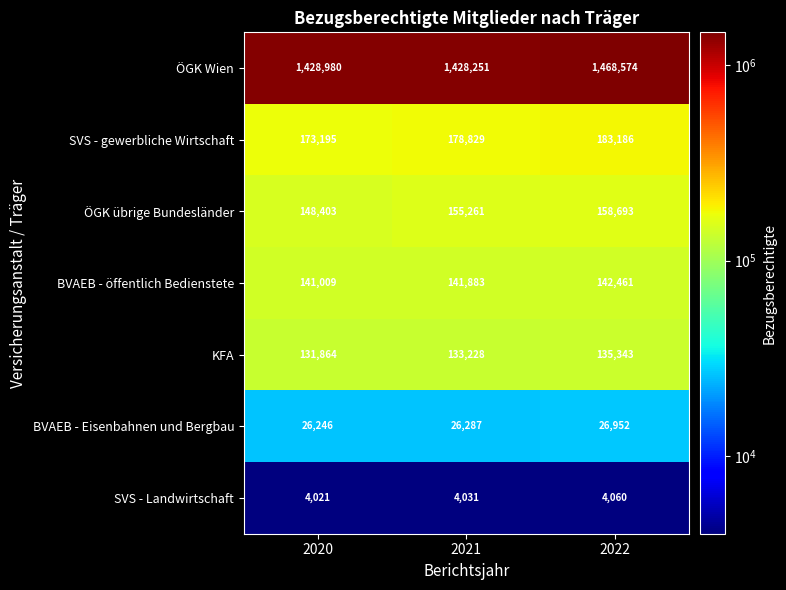

What is the total value across all series at 2022?

2119269